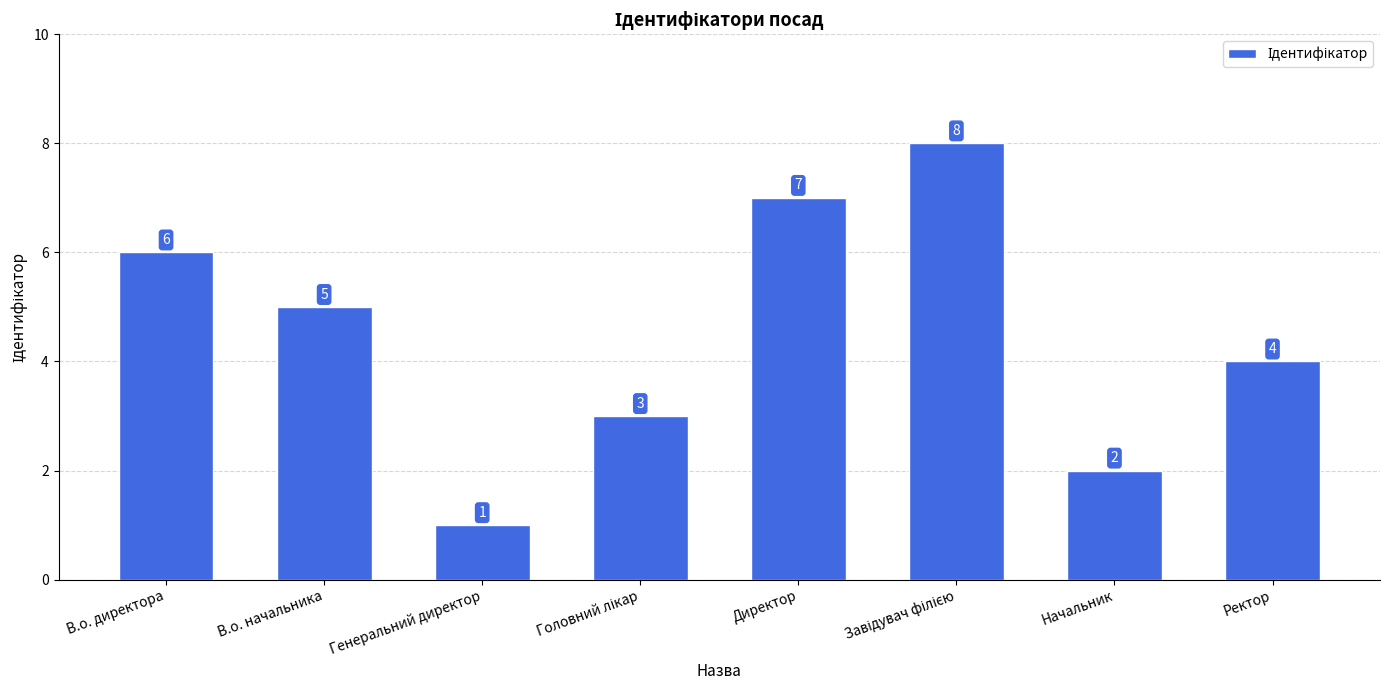

What is the change in value from В.о. директора to Начальник?

-4